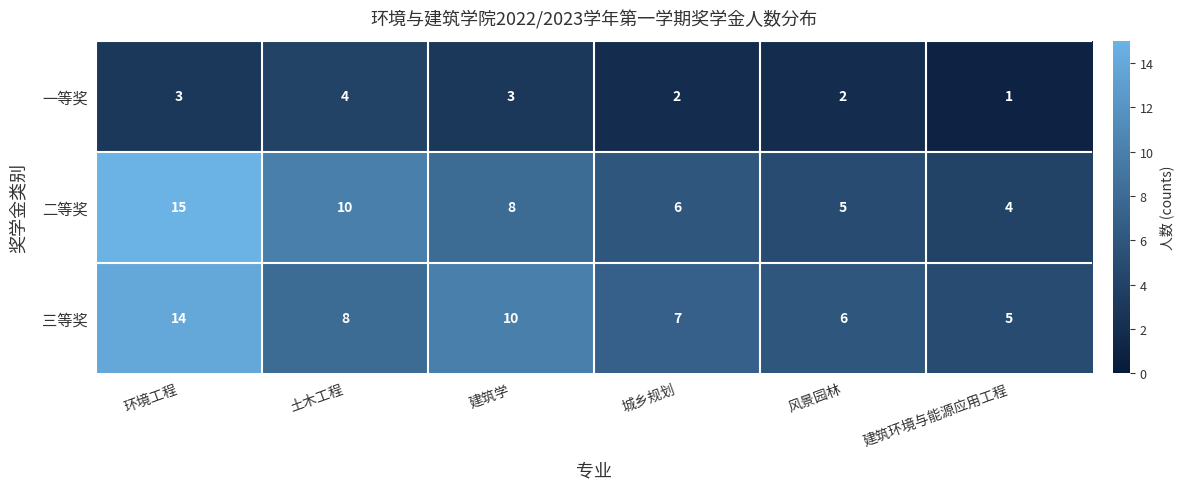

The 二等奖 series shows 9 at 风景园林. True or false?

False